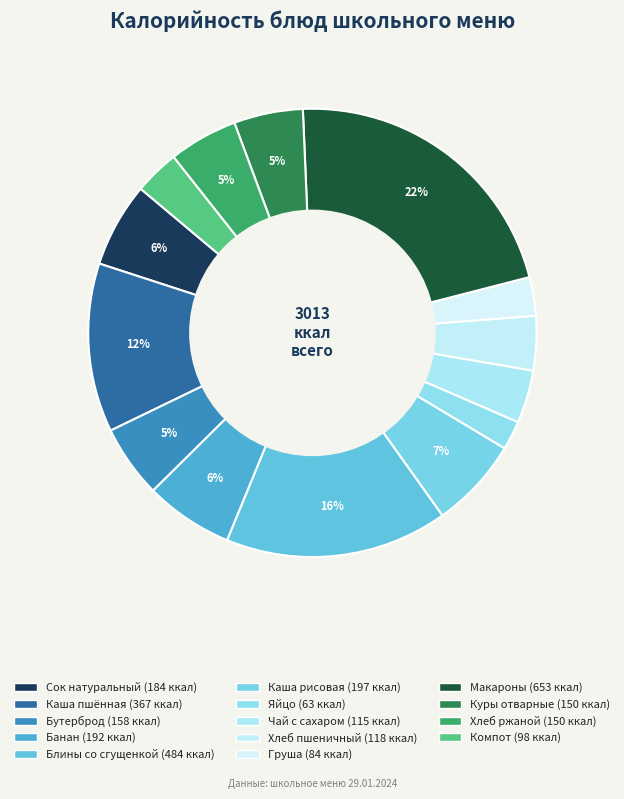

Is the sum of Бутерброд and Яйцо greater than half?

No